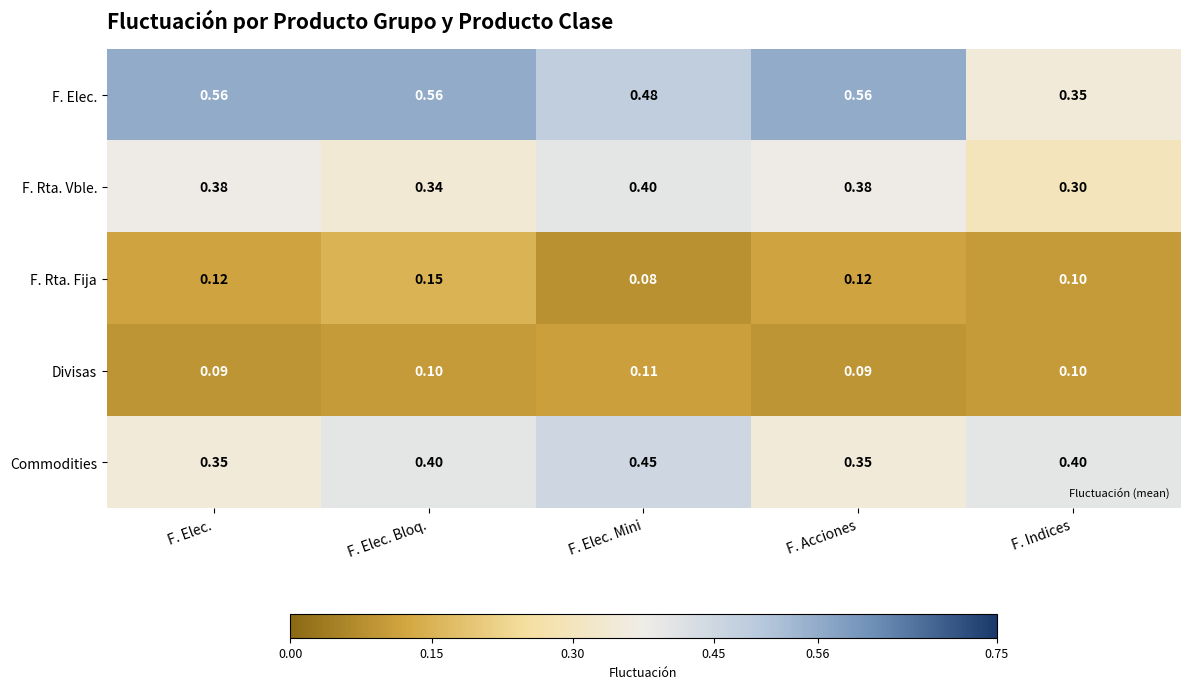

Which category has the lowest value across all series?

F. Elec. Mini